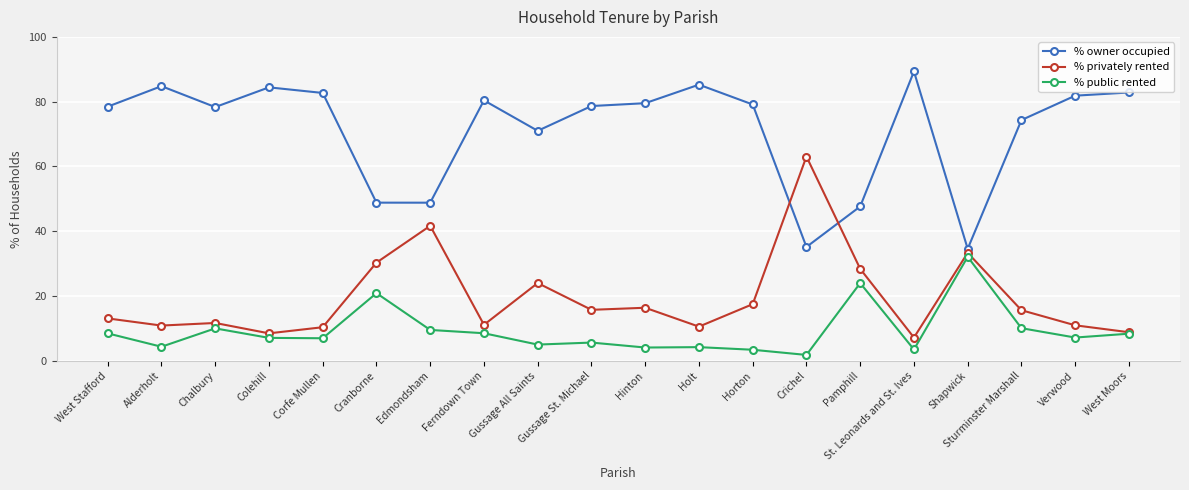

Which series has the largest total across all categories?

% owner occupied